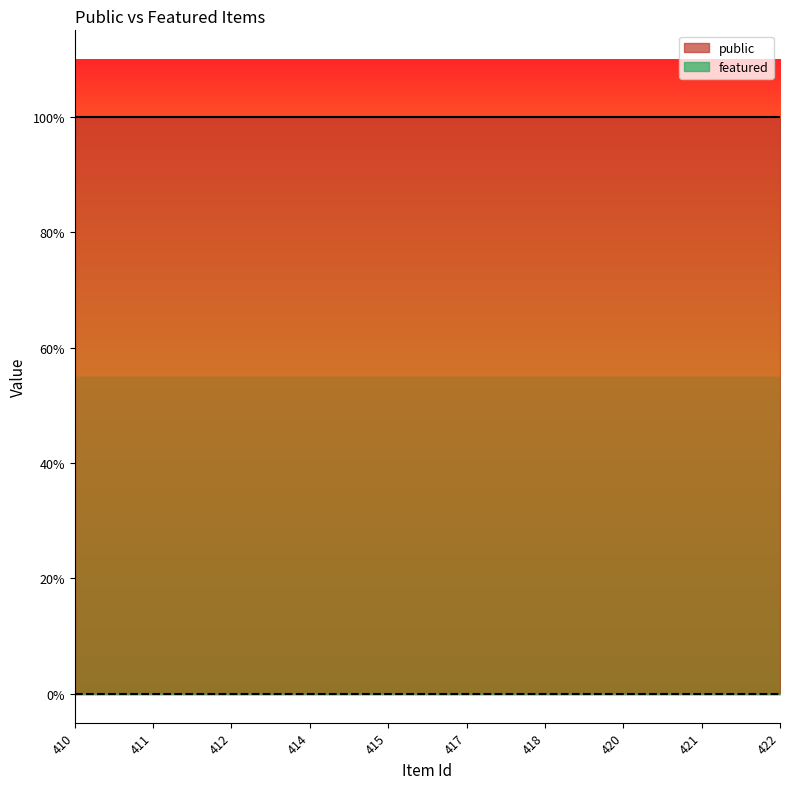

True or false: public has more than 1 interior local peaks.

False